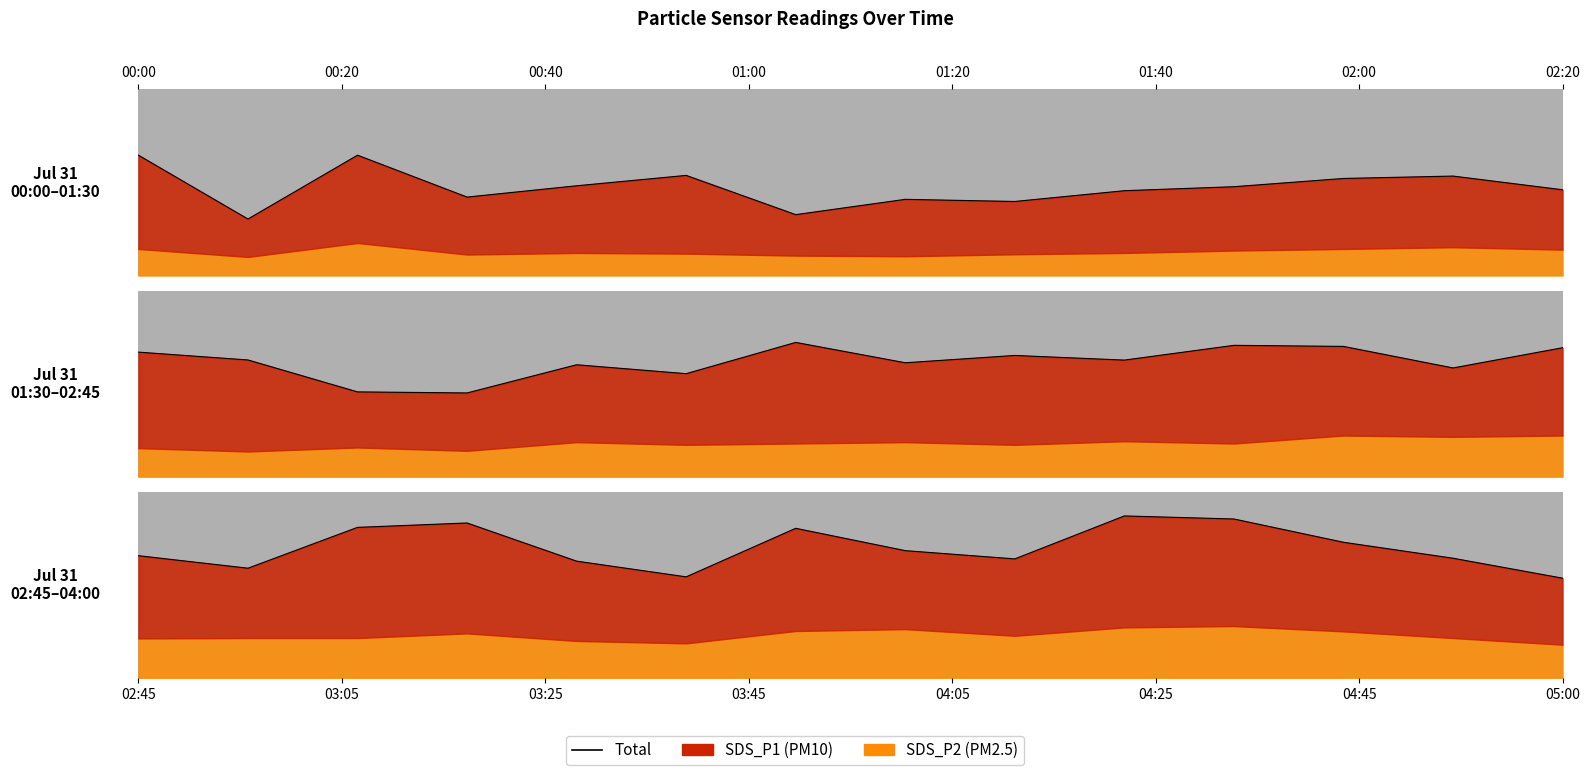

The value at 8 is 8.3. True or false?

False